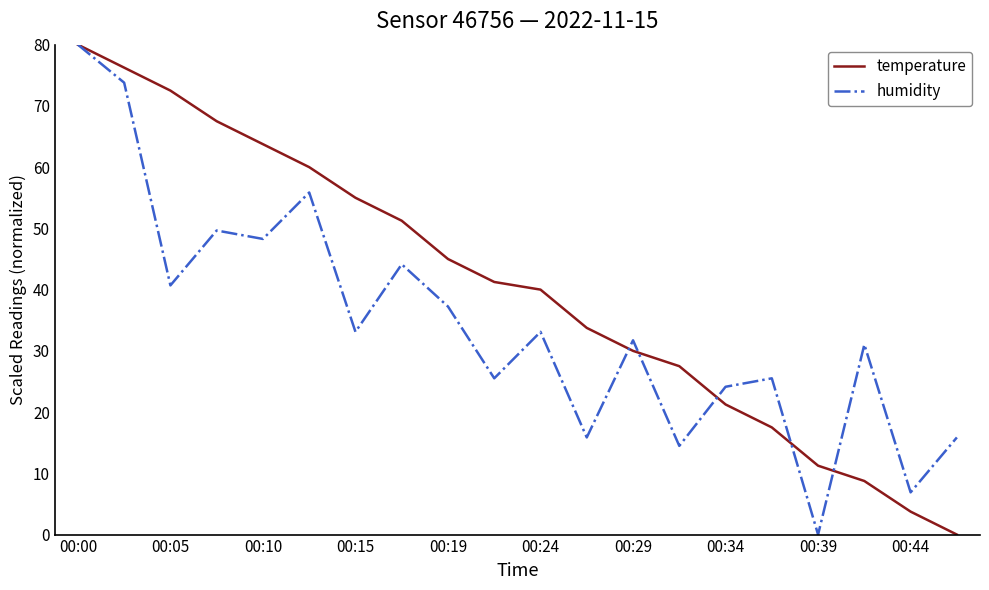

List the series in order of their overall mean, highest first.

temperature, humidity